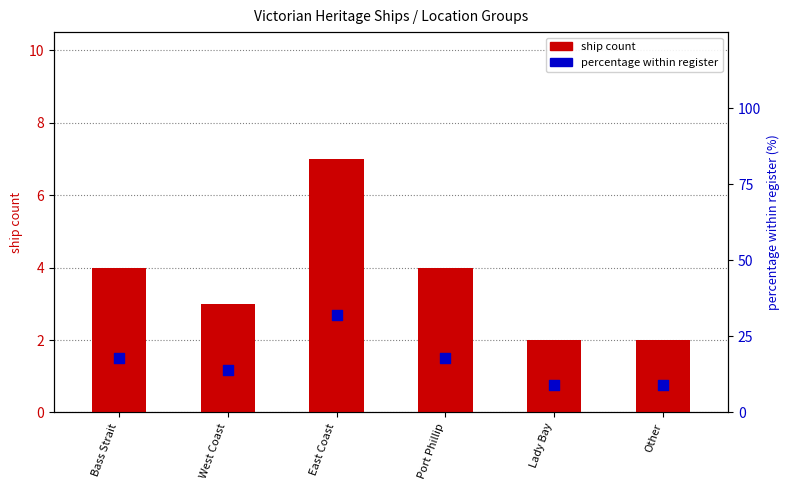

What is the total value across all series at East Coast?

39